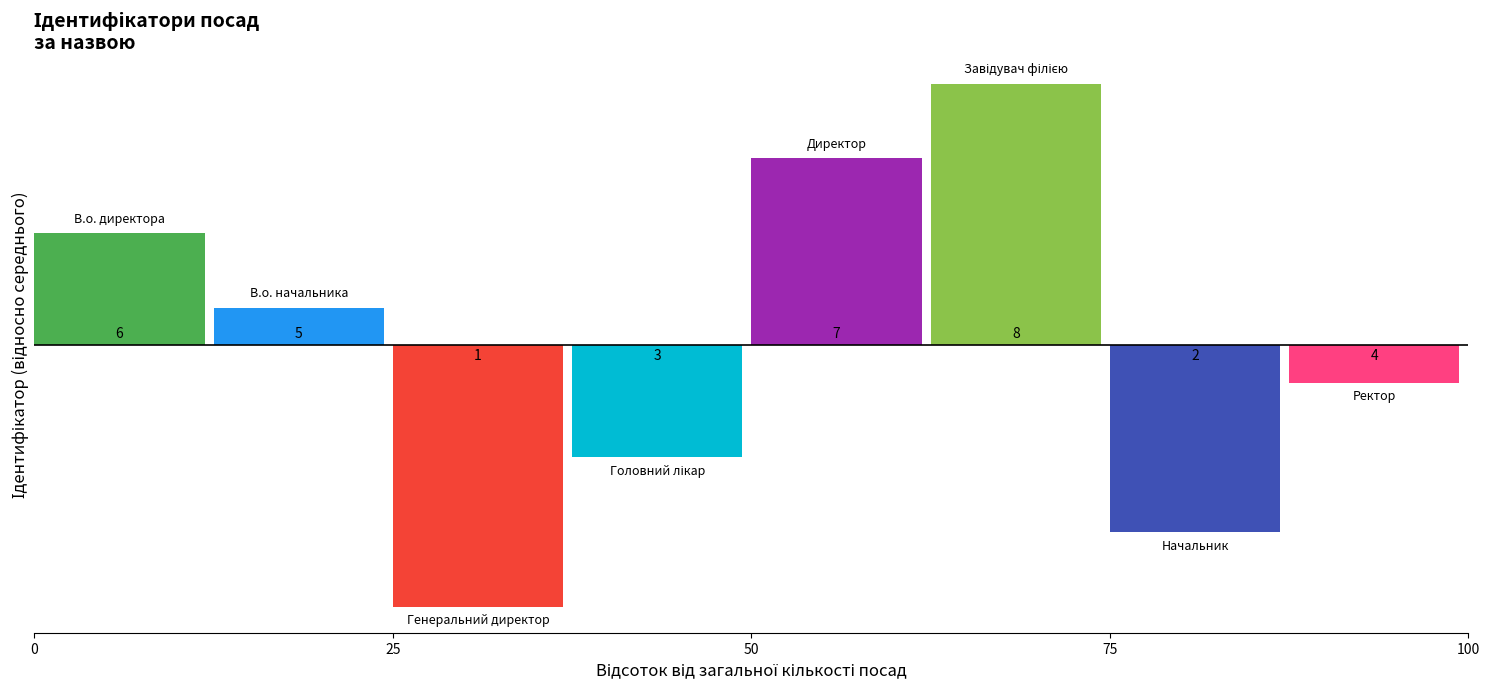

Are the bars horizontal?

No